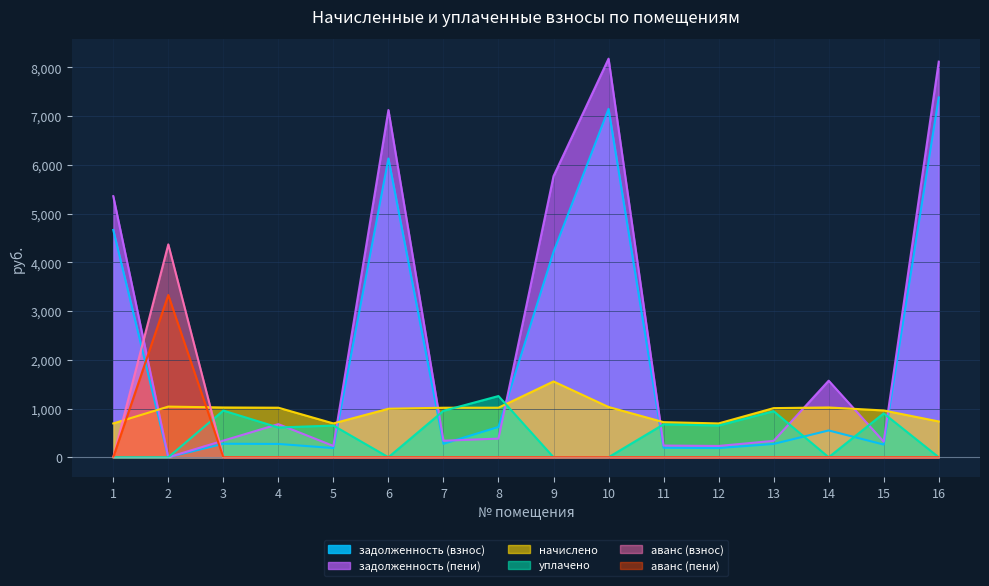

At which category does начислено reach its first local valley?

5